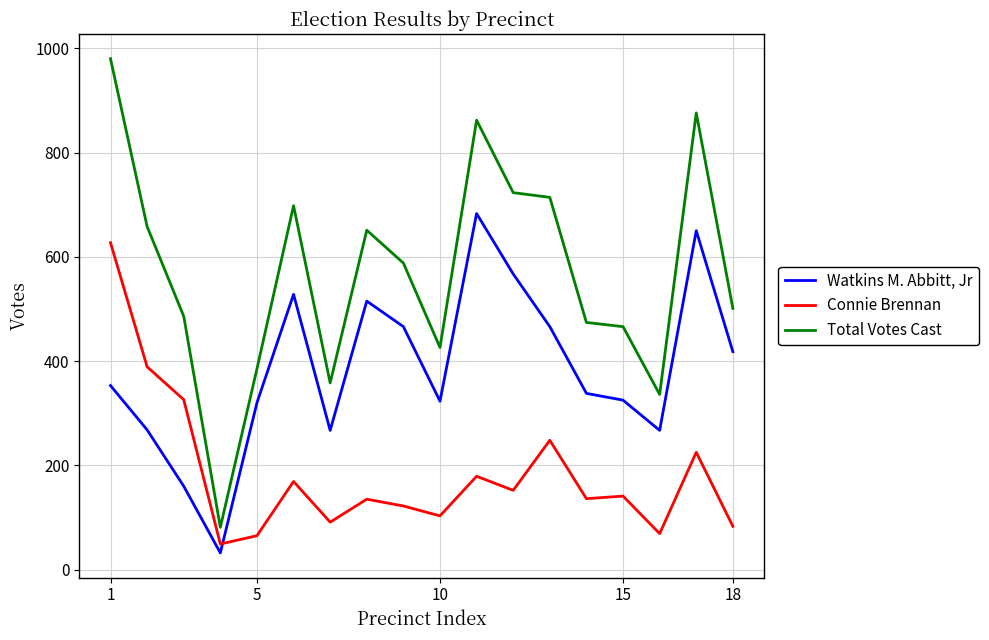

True or false: Total Votes Cast and Connie Brennan cross at least once.

False